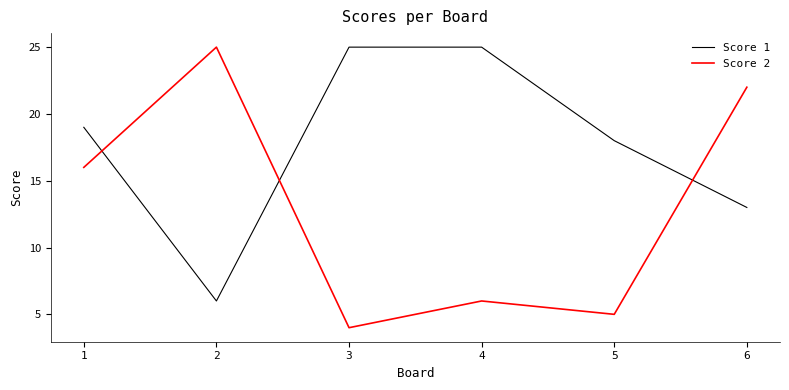

What is the highest value of the Score 1 series?

25